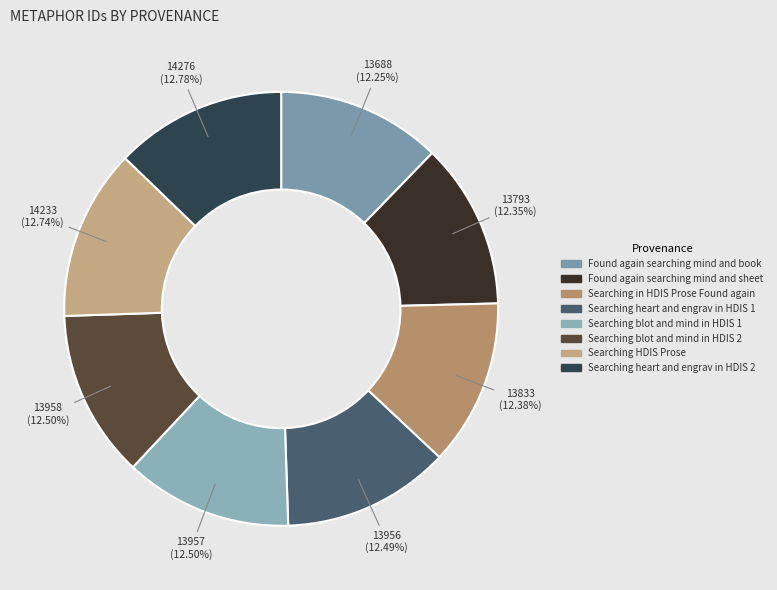

Does Searching in HDIS Prose Found again represent more than half of the total?

No